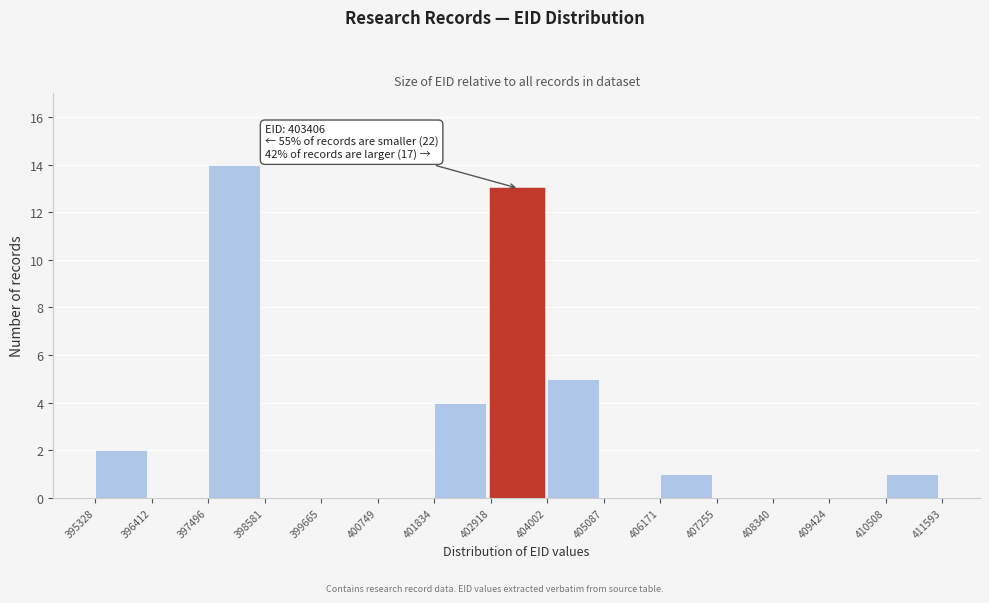

Which range on the x-axis has the tallest bar?

397496 to 398581